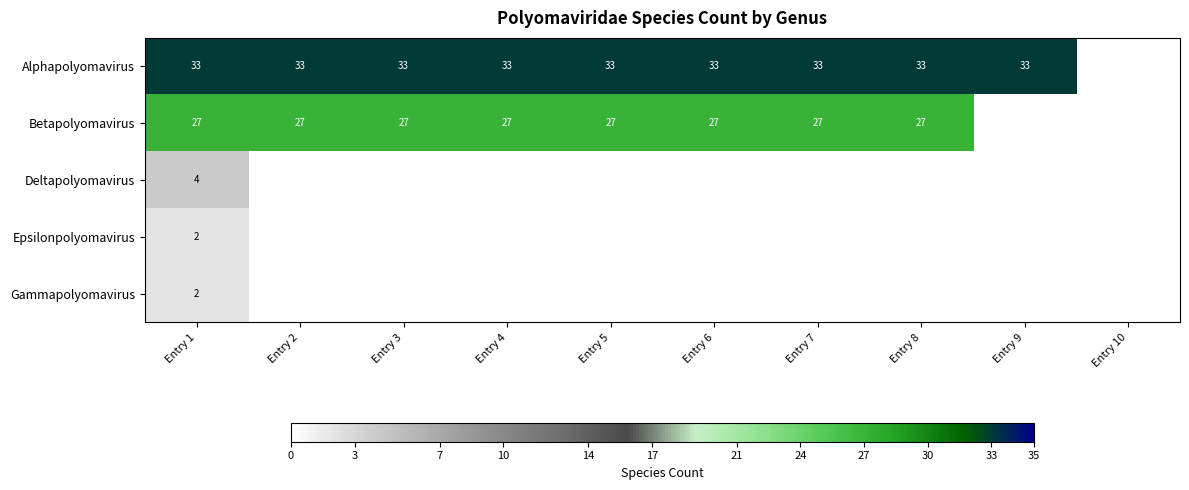

Is the value of Epsilonpolyomavirus at Entry 1 greater than the value of Alphapolyomavirus at Entry 7?

No